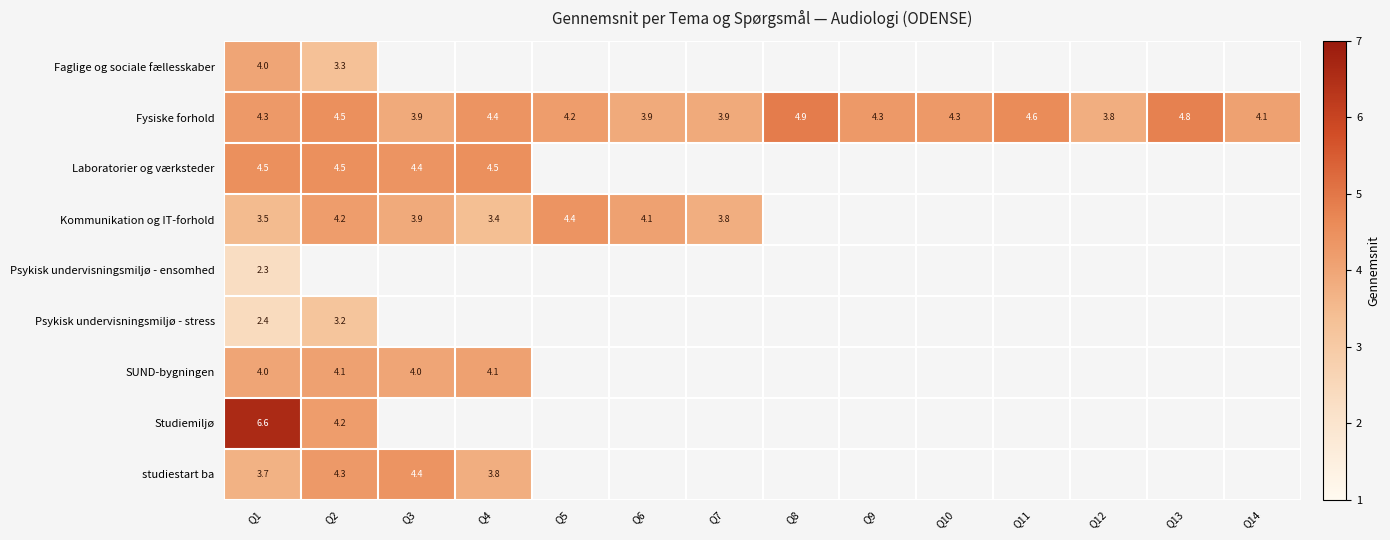

What is the difference between the Fysiske forhold values at Q1 and Q14?

0.2